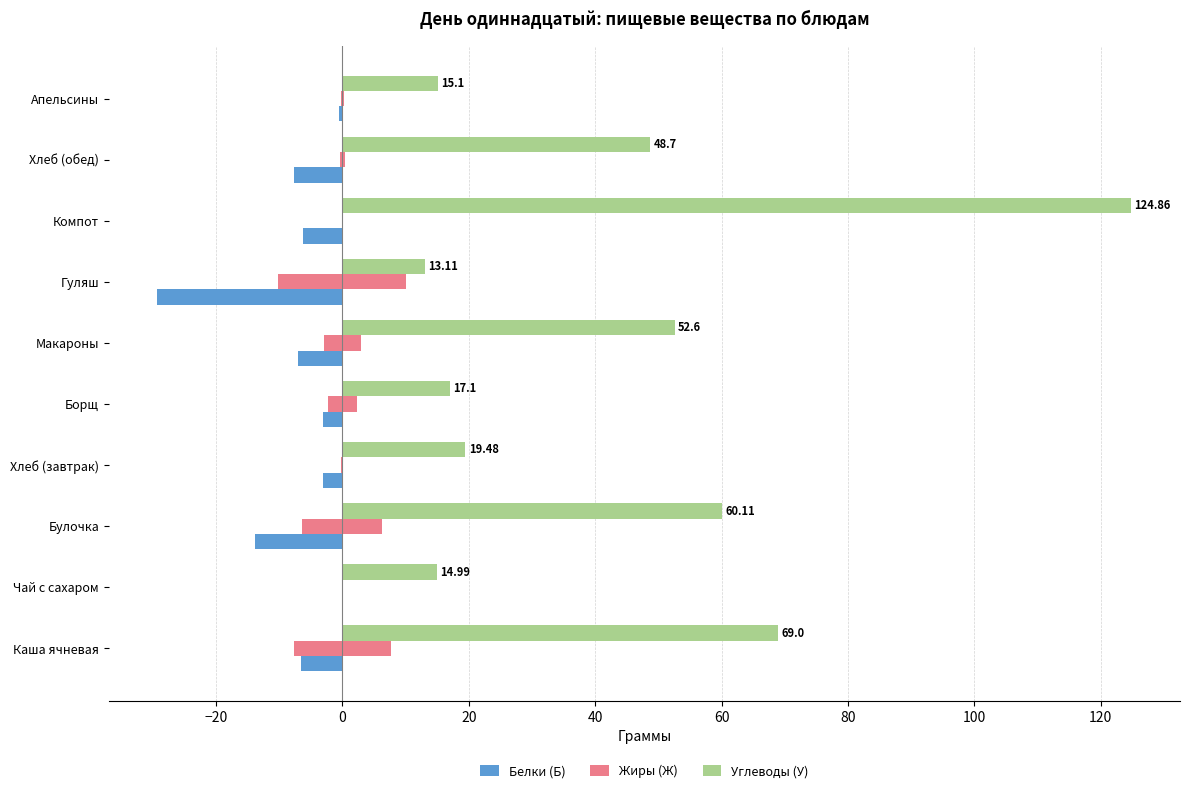

Reading left to right, extract all data points from this chart.

Белки (Б): -6.5	0.0	-13.8	-3.0	-3.0	-7.0	-29.3	-6.2	-7.6	-0.6
Жиры (Ж): -7.6	0.0	-6.3	-0.2	-2.2	-2.9	-10.1	0.0	-0.4	-0.2
Углеводы (У): 69.0	15.0	60.1	19.5	17.1	52.6	13.1	124.9	48.7	15.1